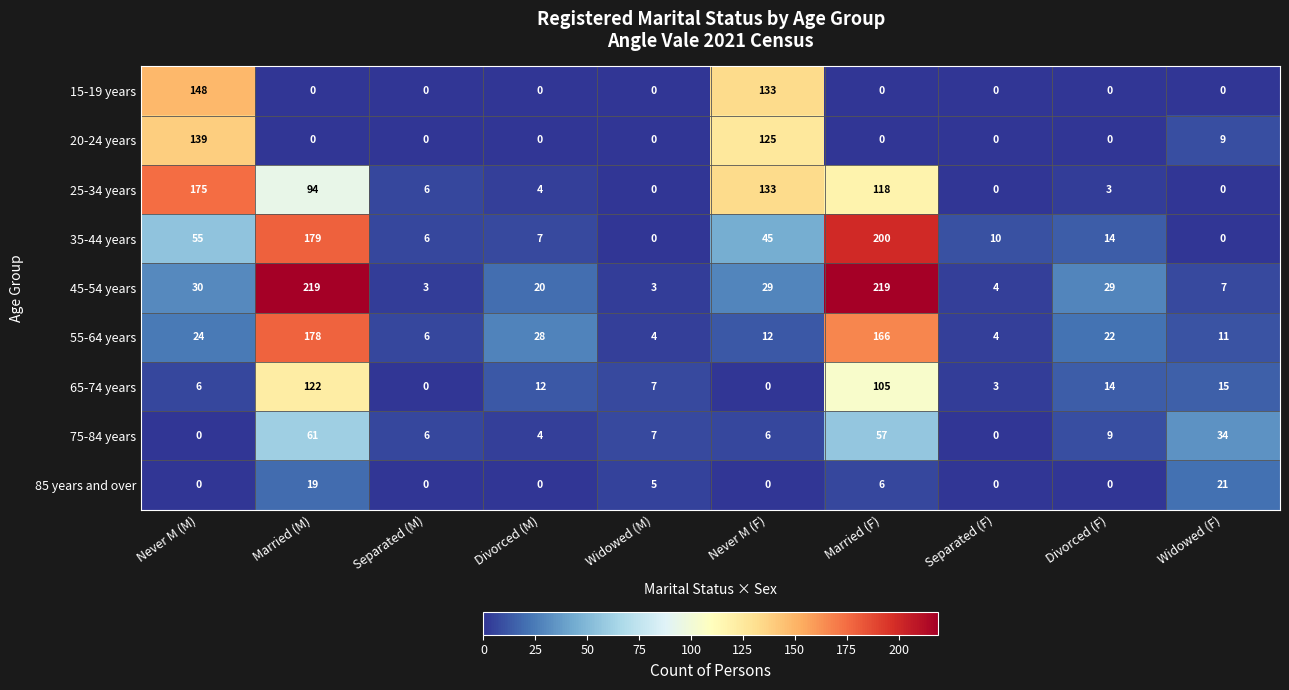

At how many categories does at least one series exceed 158?

3